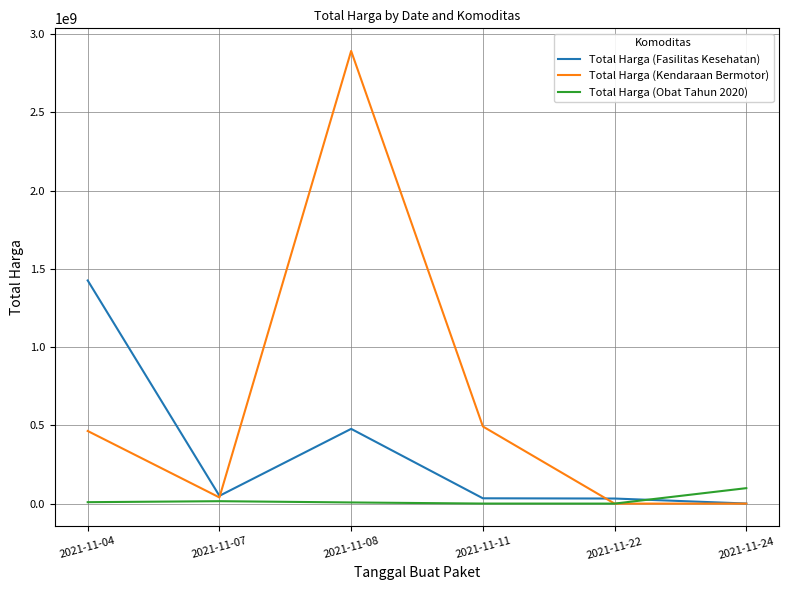

True or false: Total Harga (Fasilitas Kesehatan) and Total Harga (Obat Tahun 2020) intersect in this chart.

True